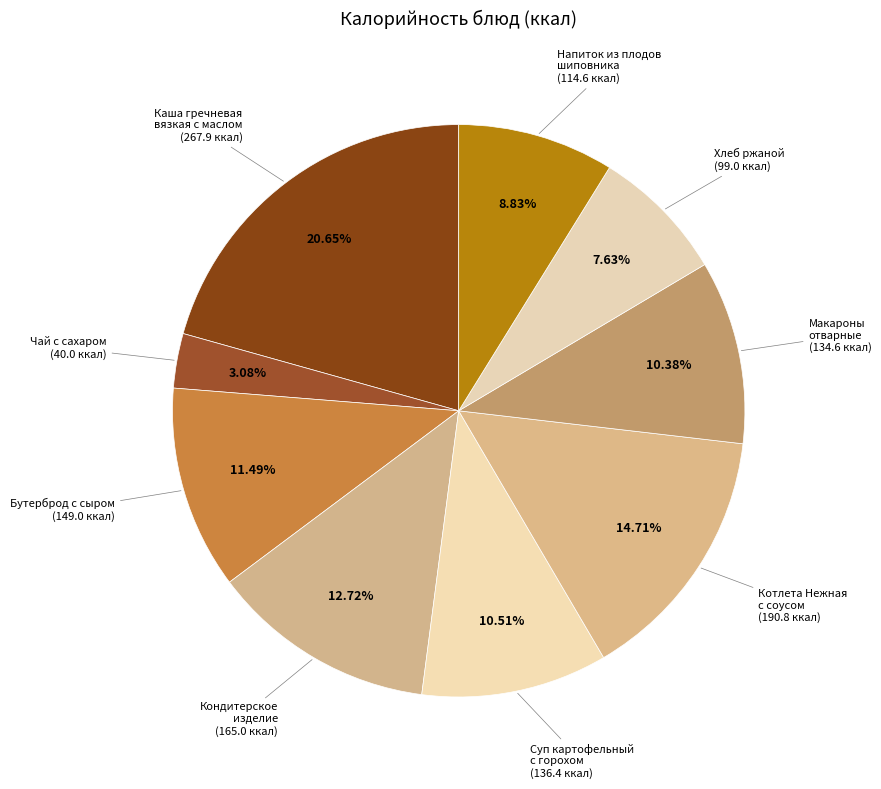

Count the number of slices in the pie.

9